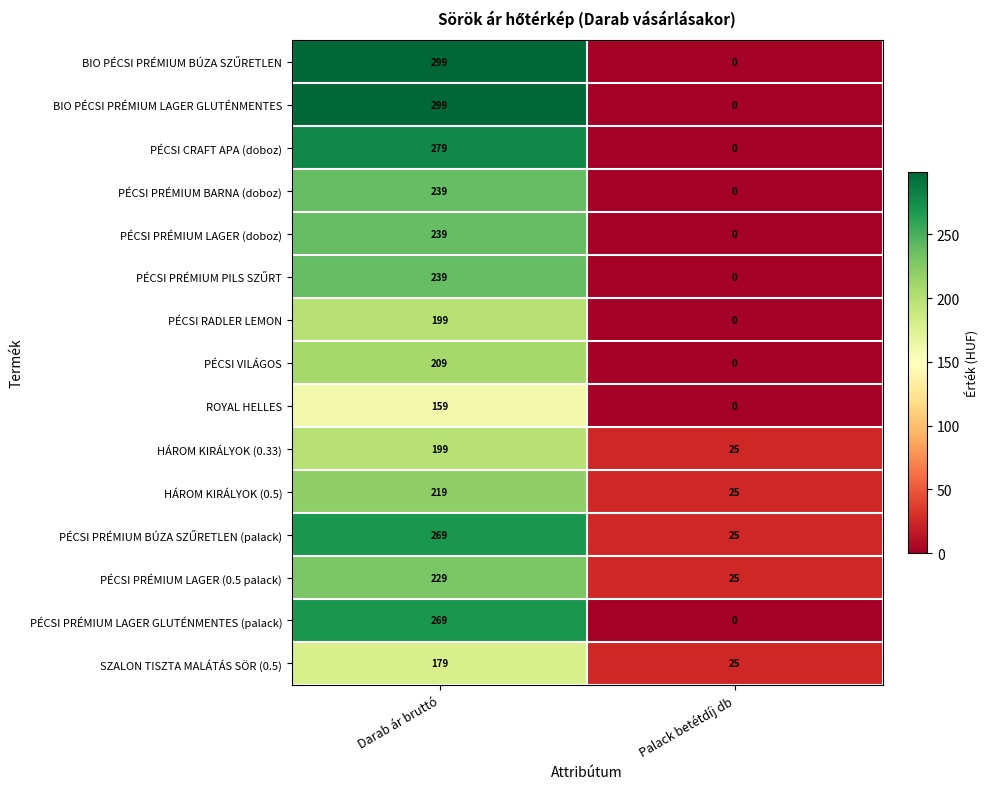

What is the difference between the BIO PÉCSI PRÉMIUM LAGER GLUTÉNMENTES values at Darab ár bruttó and Palack betétdíj db?

299